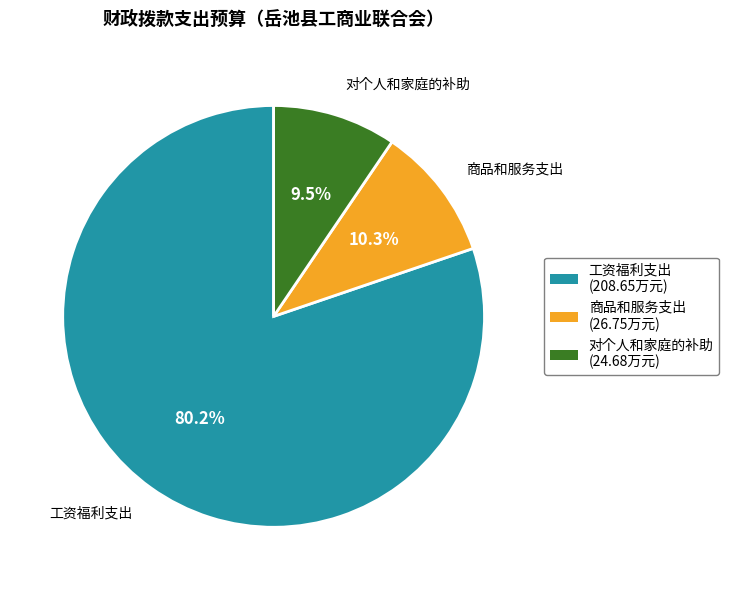

How many segments does this pie chart have?

3